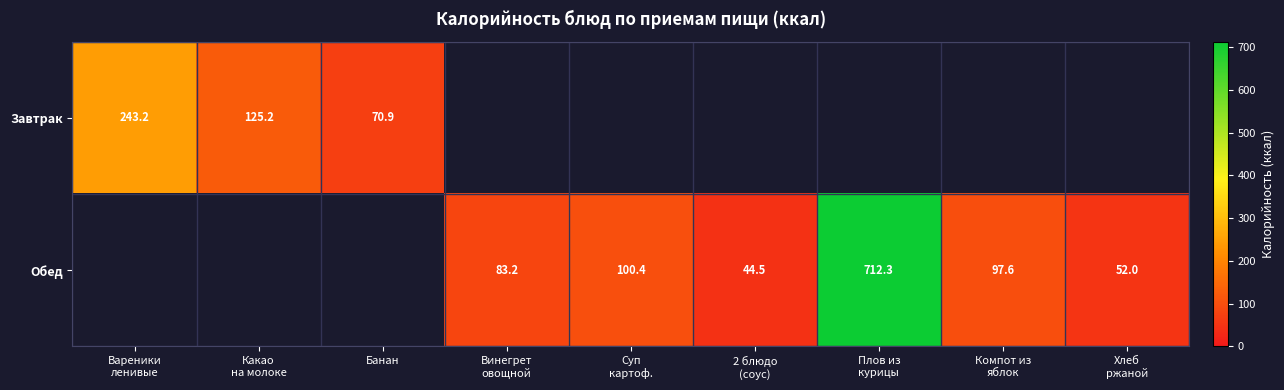

At which category is the sum across all series the highest?

Плов из
курицы